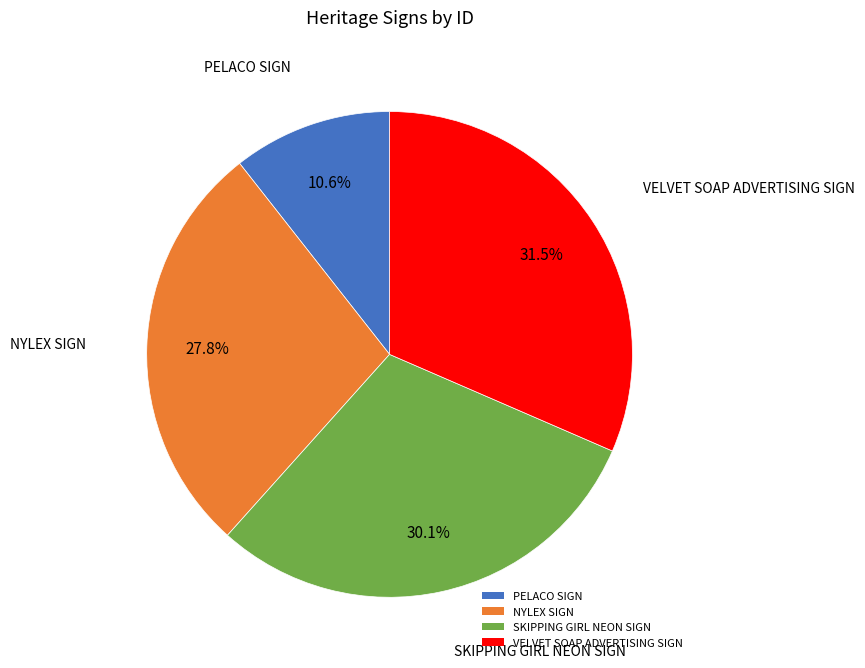

True or false: SKIPPING GIRL NEON SIGN accounts for 30% of the total.

True